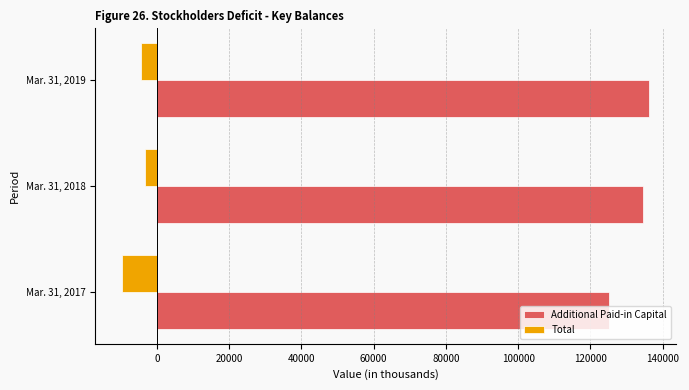

Which series has the widest spread of values?

Additional Paid-in Capital